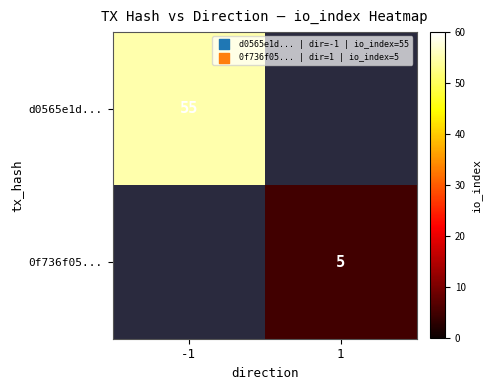

Which has a higher value, 1 or -1?

-1